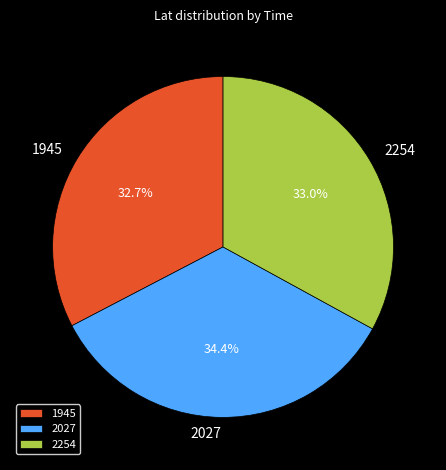

What is the total percentage of 2254 and 2027?

67.3%